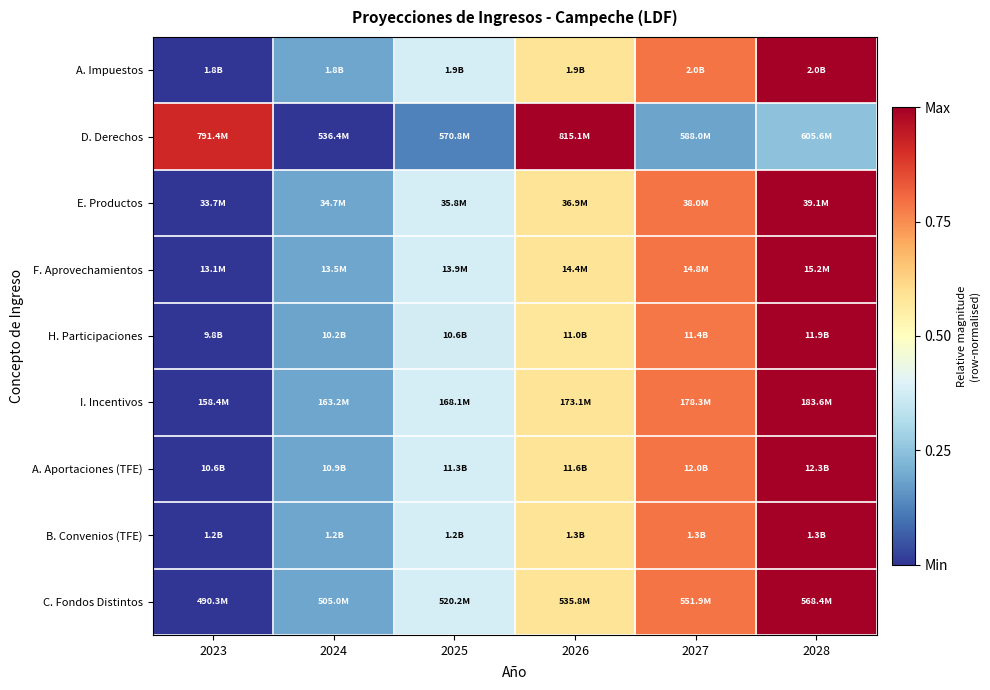

What is the difference between the highest and lowest values at 2023?

0.9